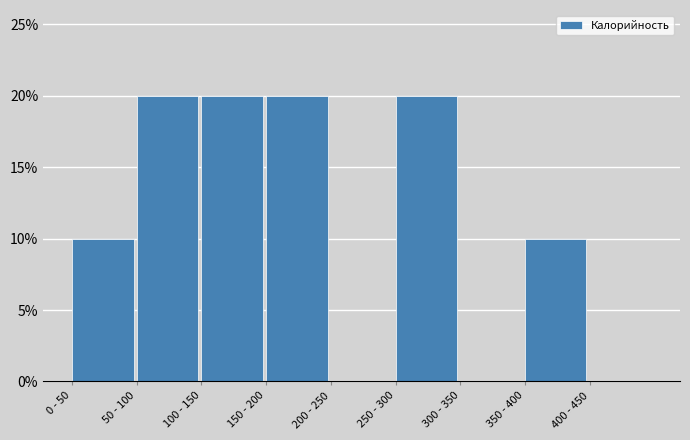

Reading left to right, list all the values displayed in this chart.

0 - 50=10	50 - 100=20	100 - 150=20	150 - 200=20	200 - 250=0	250 - 300=20	300 - 350=0	350 - 400=10	400 - 450=0